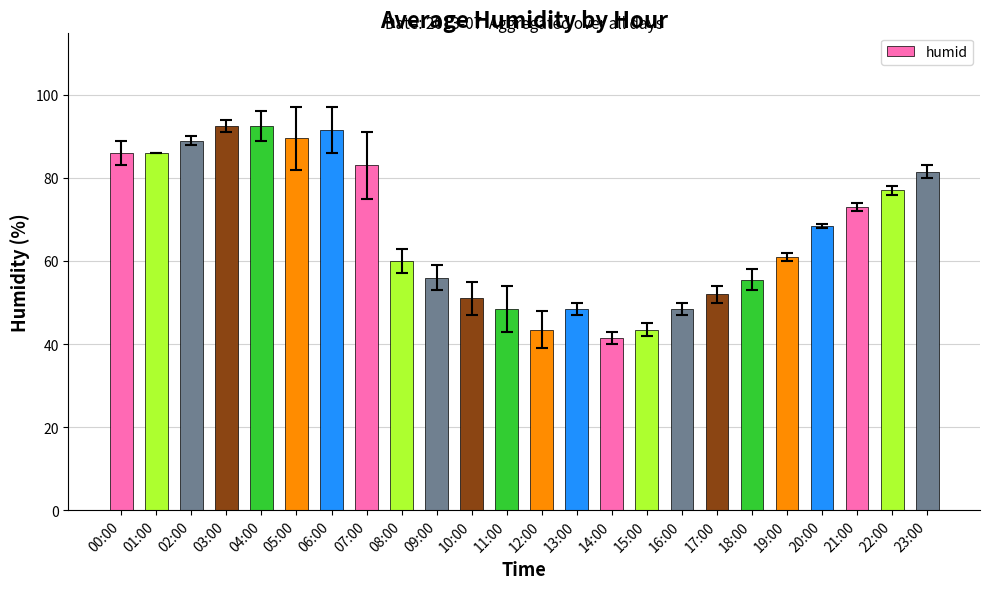

At which label is the value closest to 67?

20:00